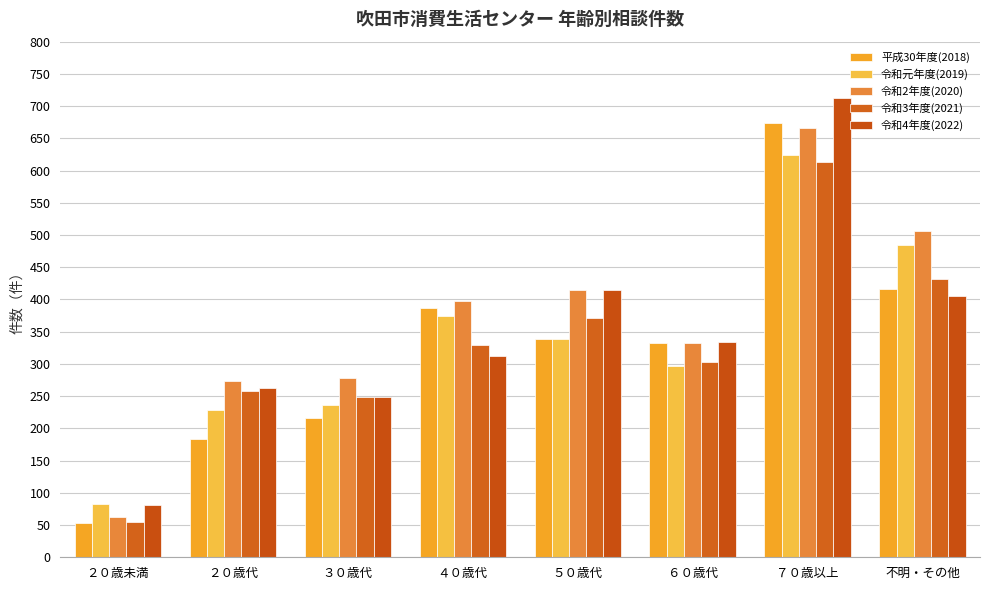

Which series has the widest spread of values?

令和4年度(2022)